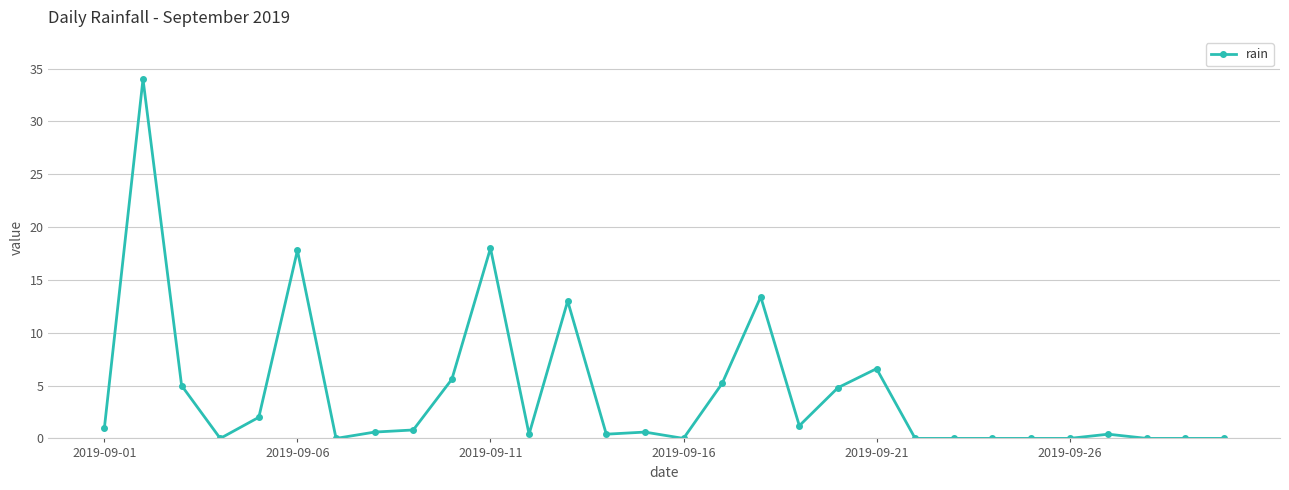

What is the value of the 13th point from the left?

13.0